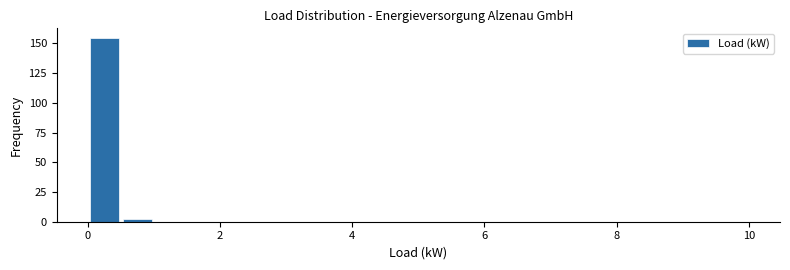

Around what value on the x-axis is the tallest bar? Give the approximate position of its centre, as read against the axis.

0.2